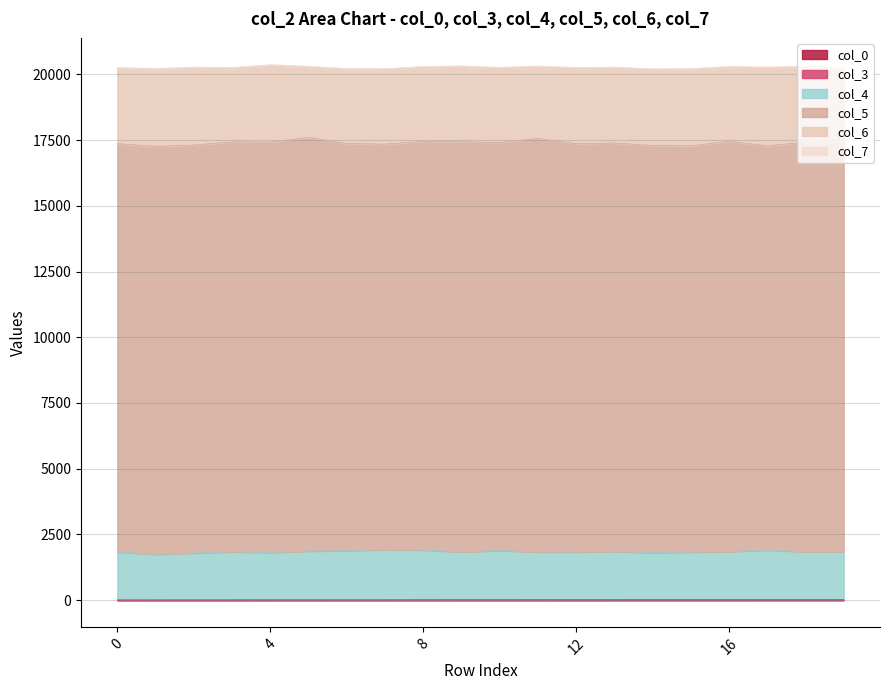

Which has a higher value, 14 or 16?

16